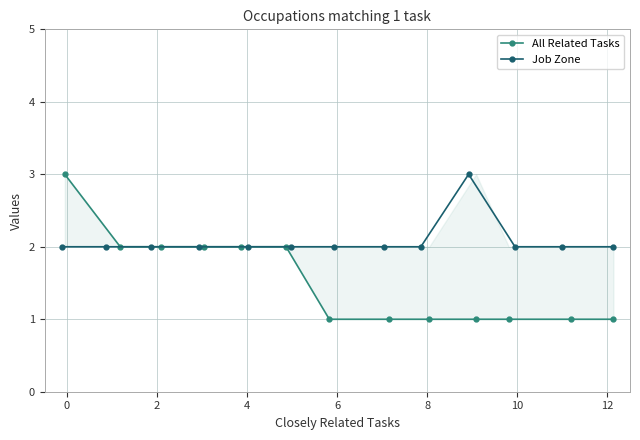

At how many categories does at least one series exceed 1?

13